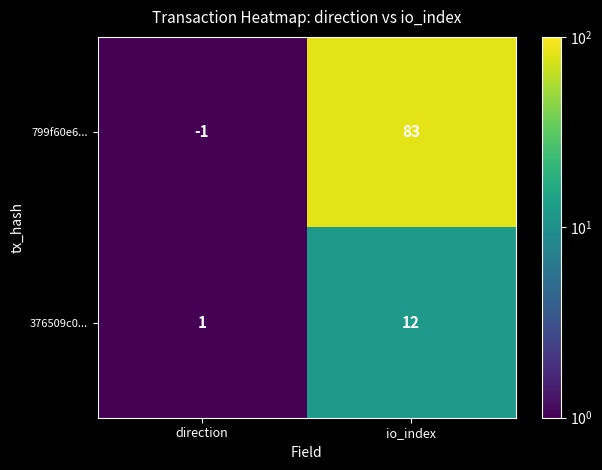

Count the number of categories in the chart.

2